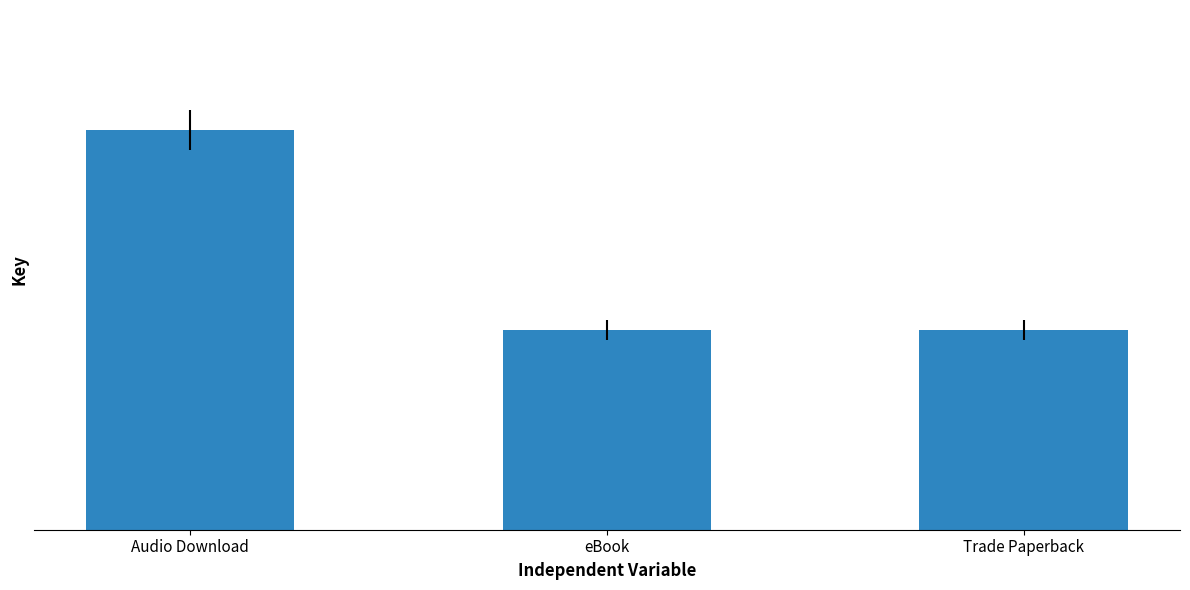

What is the label of the 1st bar from the left?

Audio Download